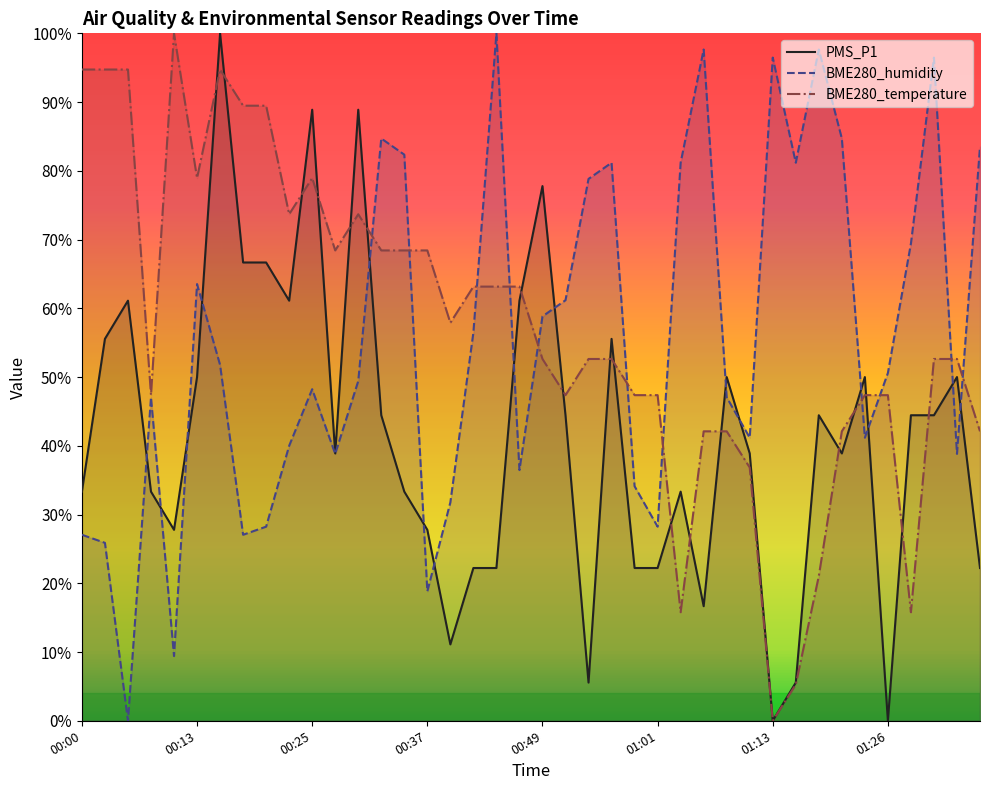

Which series changed the most between 00:25 and 01:13?

PMS_P1